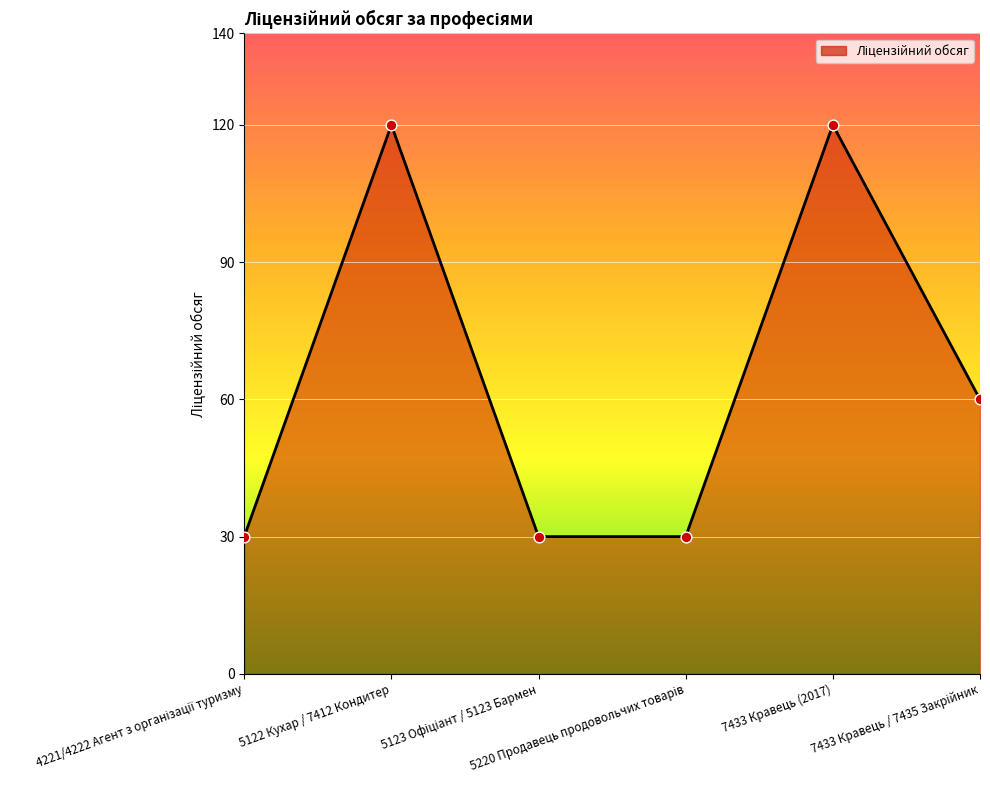

How many interior local peaks (higher than both neighbors) does the data have?

2